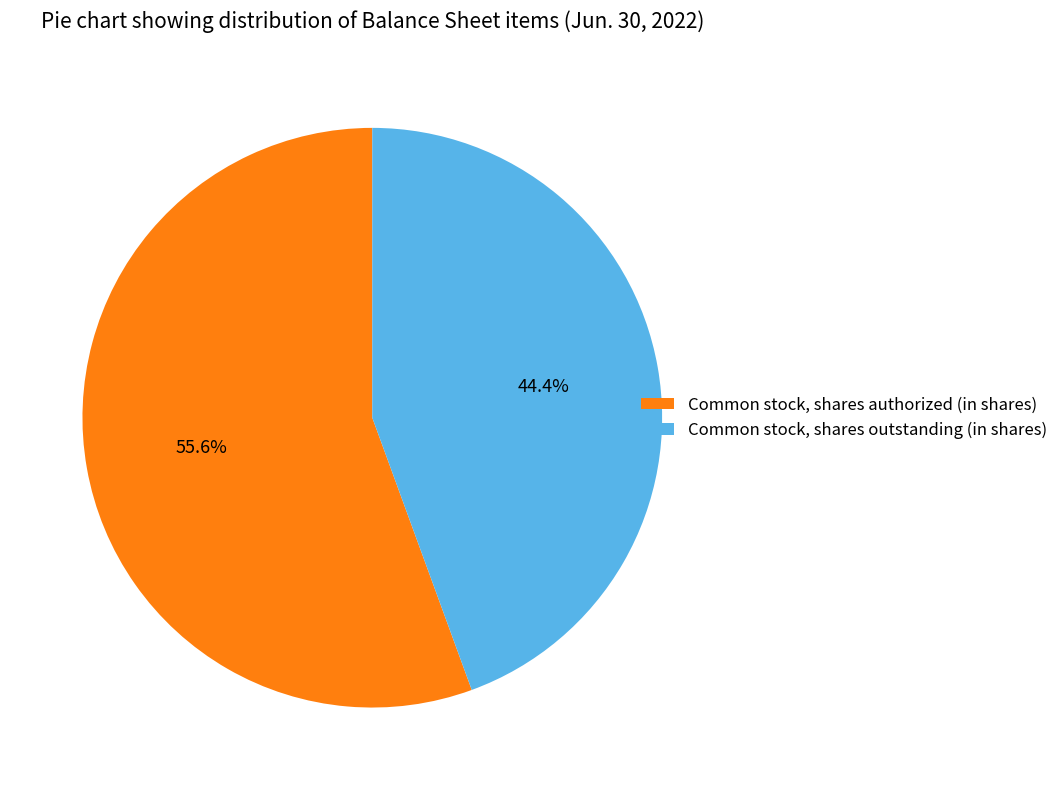

What percentage do Common stock, shares authorized (in shares) and Common stock, shares outstanding (in shares) together represent?

100.0%